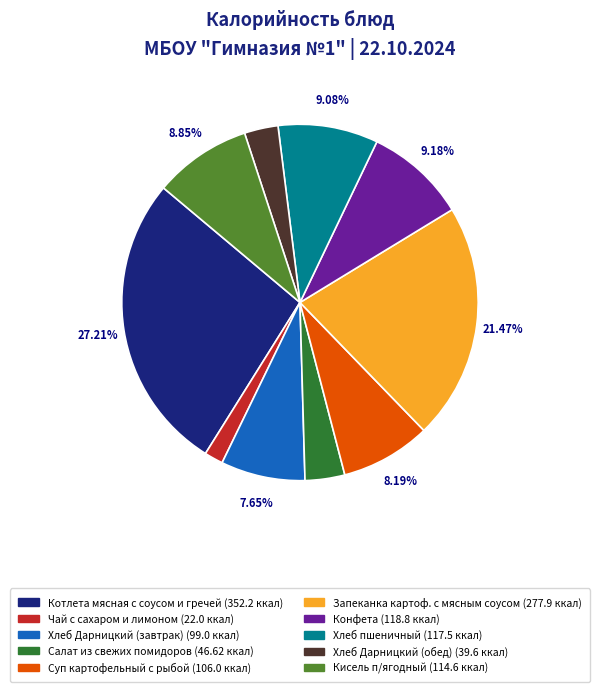

How many segments does this pie chart have?

10